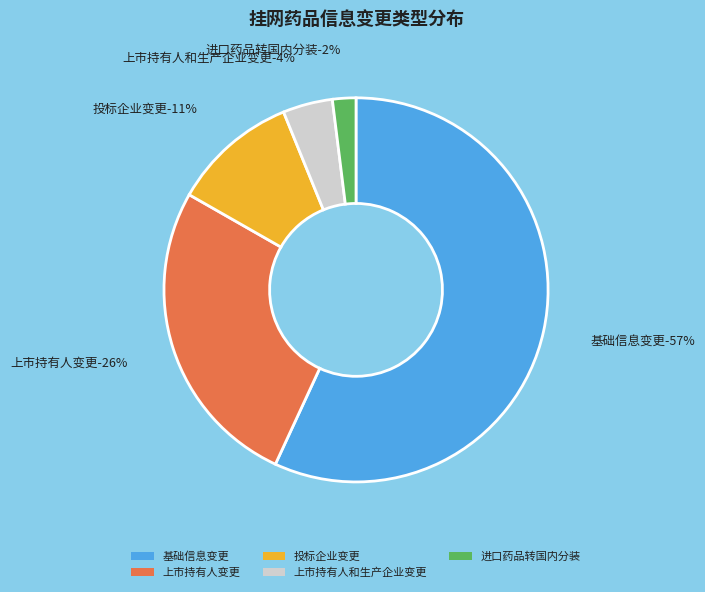

What percentage is the 投标企业变更 slice, to the nearest percent?

11%